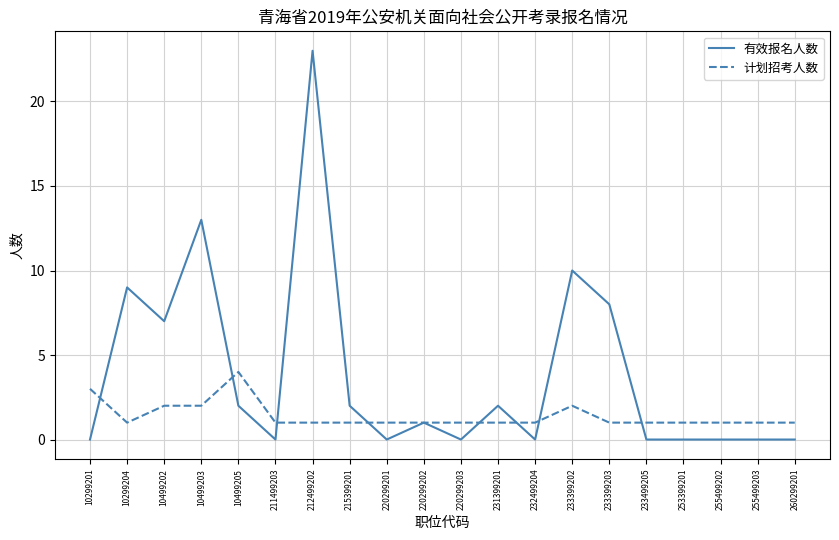

Between which two adjacent categories do 有效报名人数 and 计划招考人数 first intersect?

10299201 and 10299204